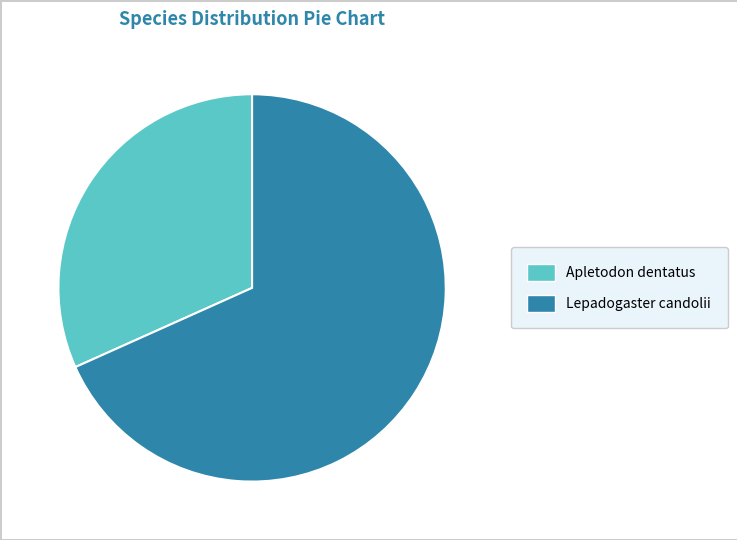

Between Apletodon dentatus and Lepadogaster candolii, which is larger?

Lepadogaster candolii